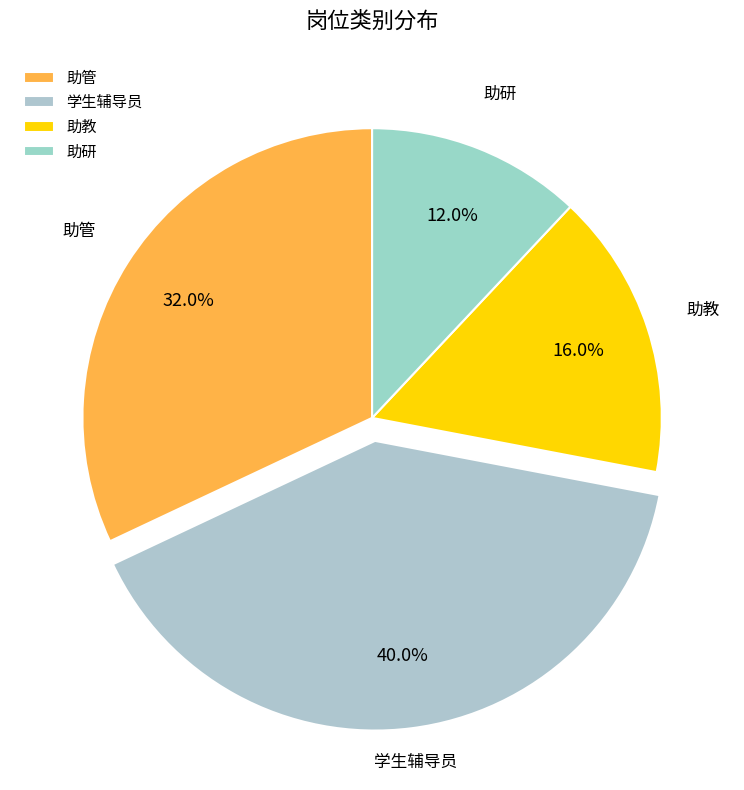

What is the total percentage of 助教 and 助管?

48.0%